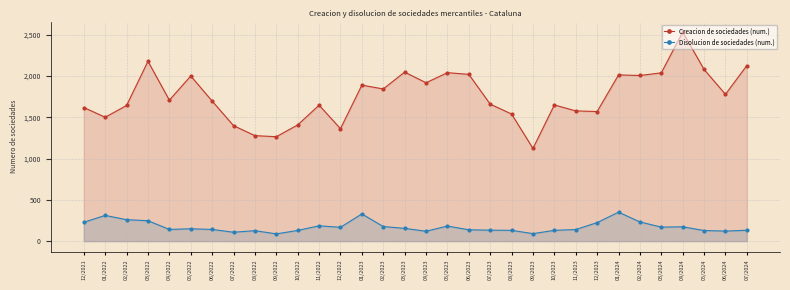

Is it true that Creacion de sociedades (num.) equals 731 at 04/2022?

False